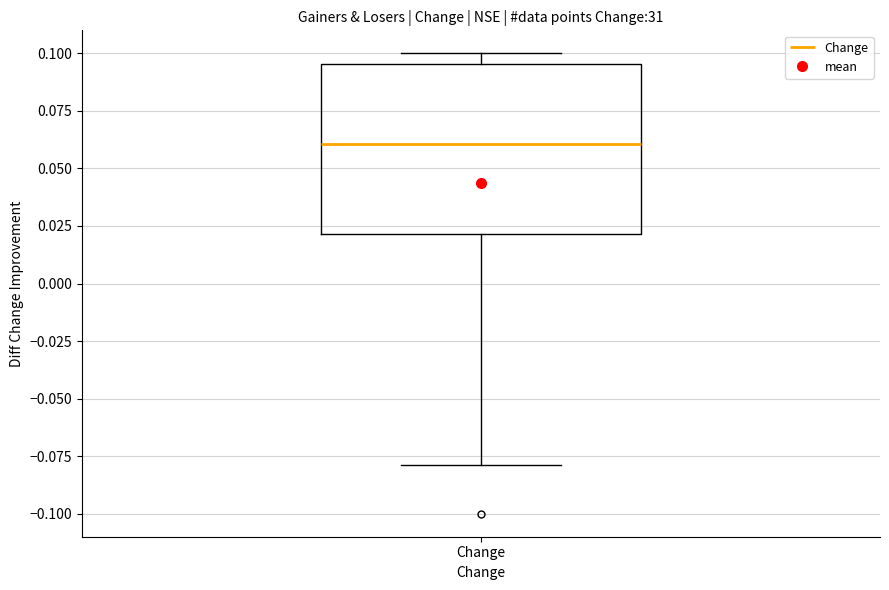

Where does the median line of the box for Change sit on the y-axis? The values are not printed on the chart, so give them approximately, as read against the axis.

0.060